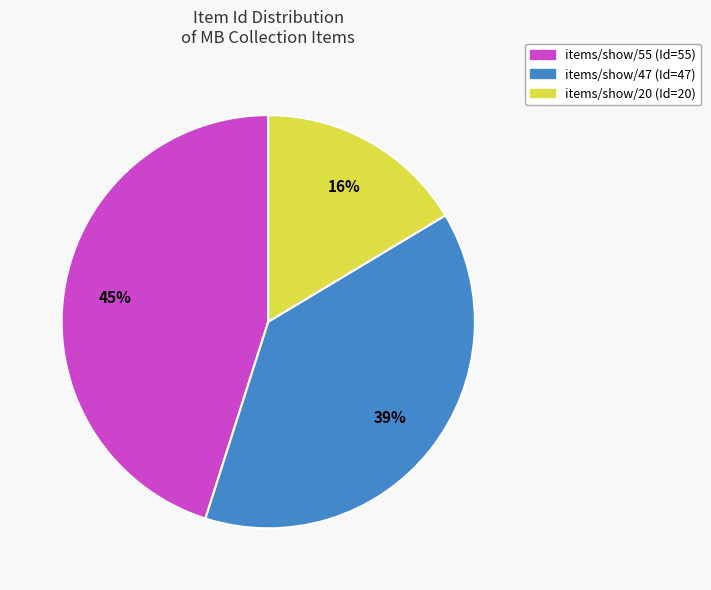

Does items/show/55 account for over 50% of the chart?

No